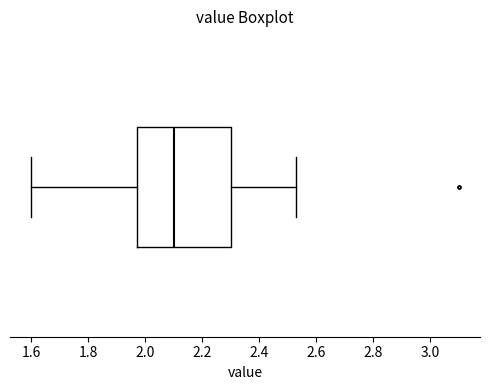

Transcribe this box plot: give where the median line is, the range the box spans, and where the two whiskers end, as read against the x-axis. The values are not printed on the chart, so give them approximately, as read against the axis.

median 2.10, box 1.98 to 2.30, whiskers 1.60 to 2.54